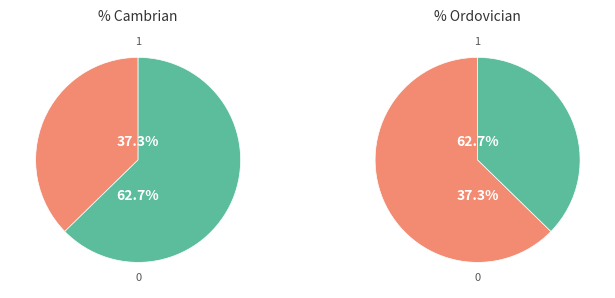

Count the number of slices in the pie.

2